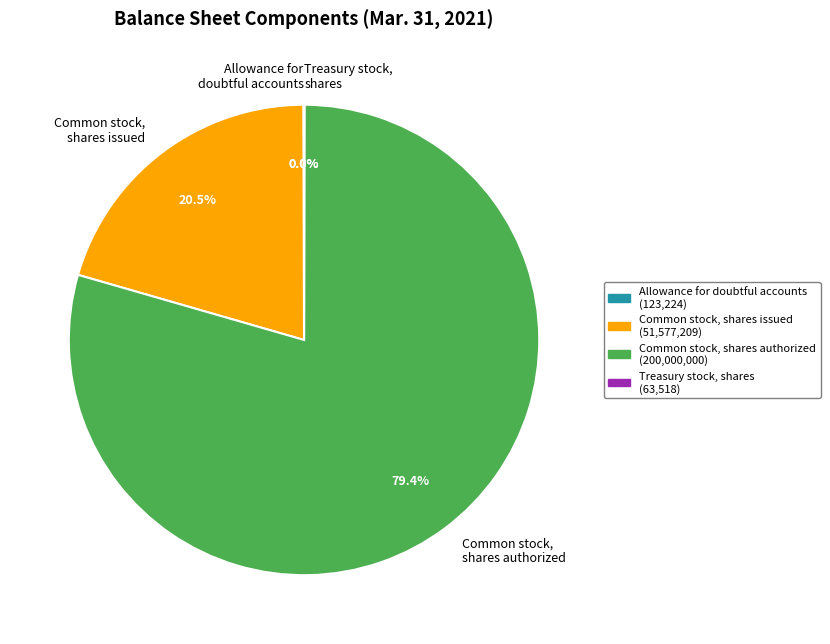

What is the ratio of the value at Common stock, shares authorized to the value at Common stock, shares issued?

3.9